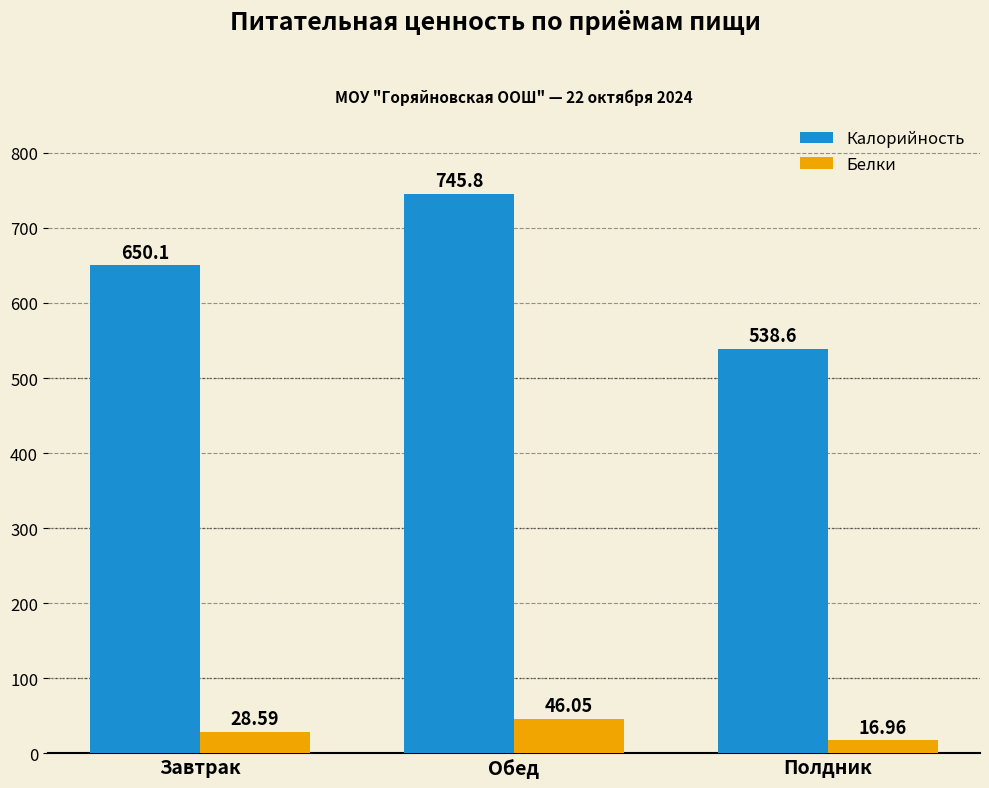

What is the sum of the Белки values at Завтрак and Полдник?

45.6